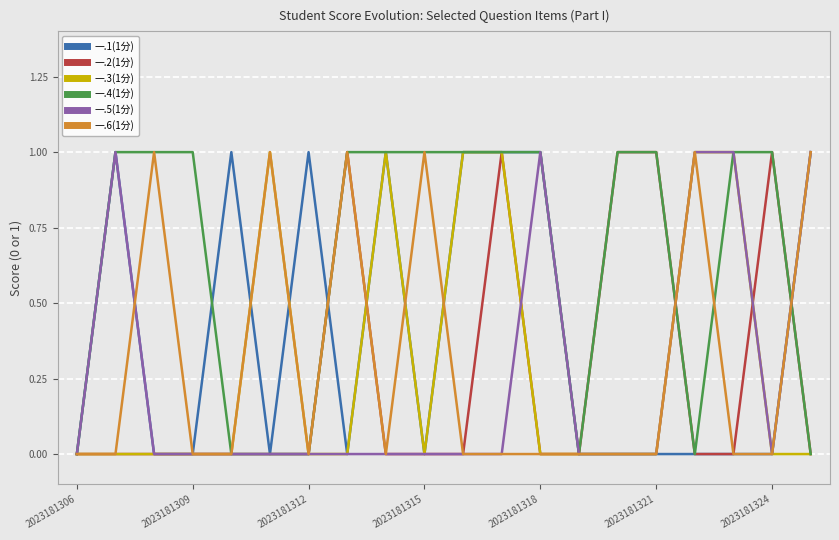

Which series has the largest total across all categories?

一.4(1分)